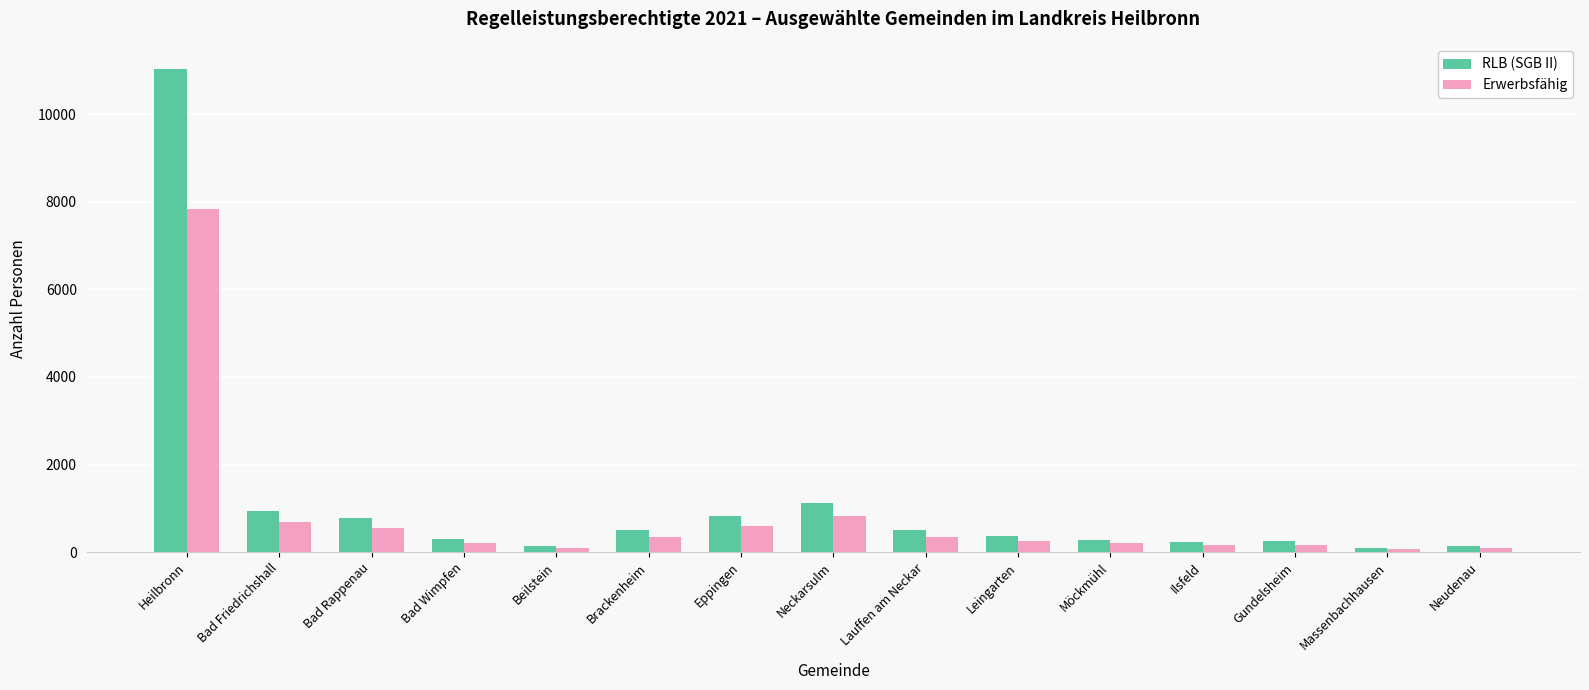

At which category is the sum across all series the highest?

Heilbronn